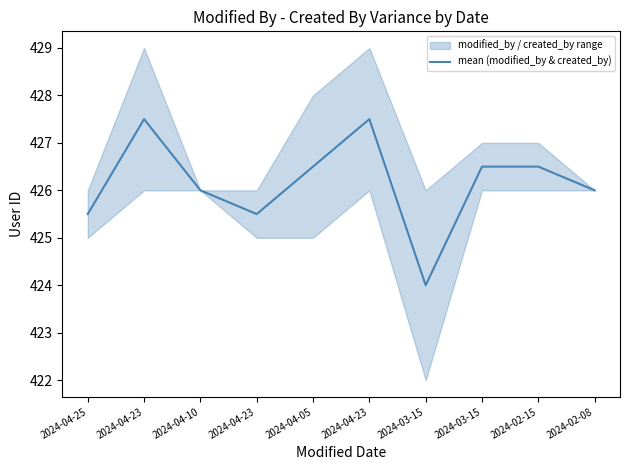

Reading right to left, transcribe all the data shown in this chart.

426.0	426.5	426.5	424.0	427.5	426.5	425.5	426.0	427.5	425.5